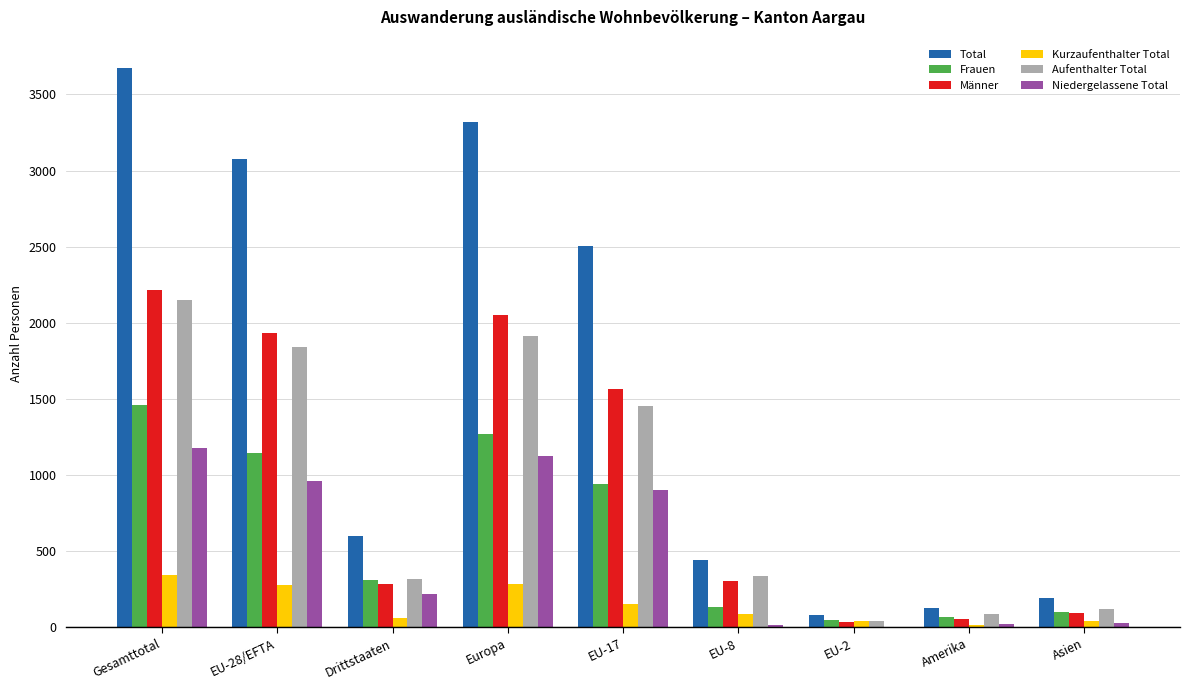

Is the value of Niedergelassene Total at Gesamttotal greater than the value of Frauen at EU-8?

Yes